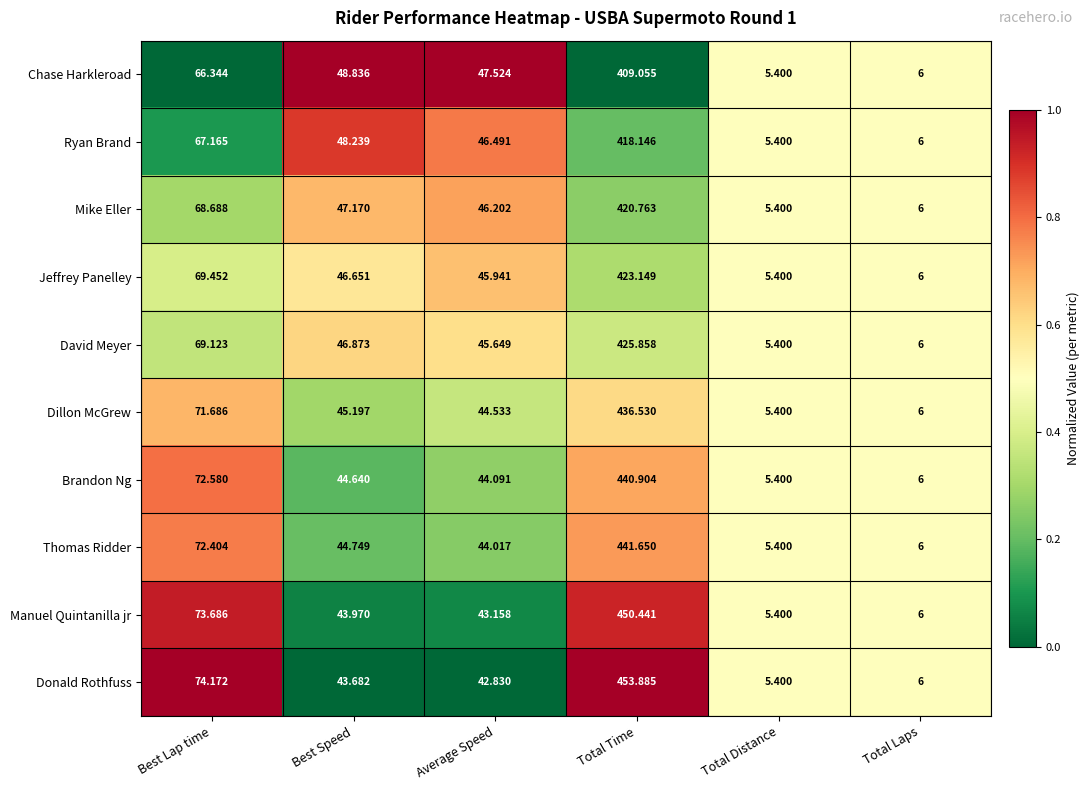

At which category is the sum across all series the highest?

Total Time